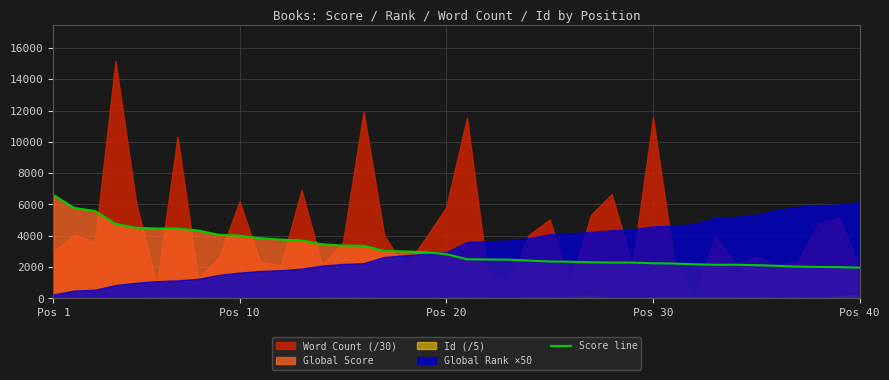

Reading left to right, list all the values displayed in this chart.

6603	5778	5586	4760	4506	4467	4462	4336	4062	4007	3849	3756	3707	3456	3381	3361	3031	3002	2950	2830	2502	2486	2476	2417	2359	2342	2307	2293	2291	2247	2226	2179	2151	2149	2122	2082	2028	2011	1999	1962